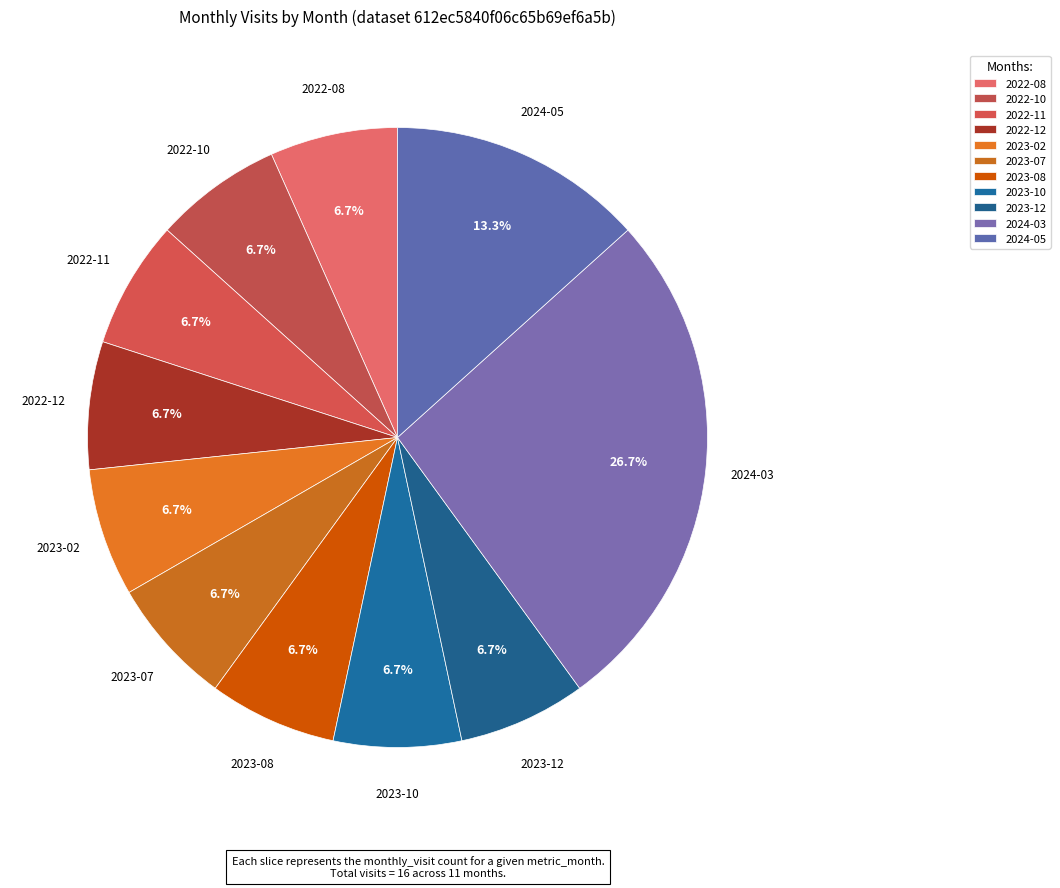

How many slices are in this pie chart?

11